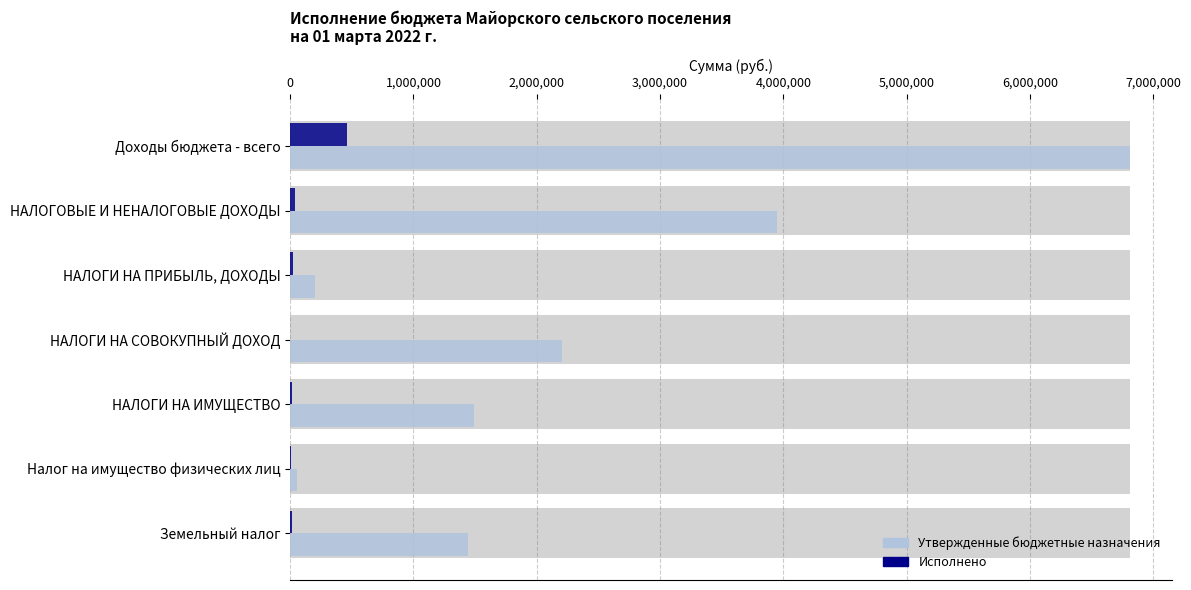

What is the average value of the Исполнено series?

77523.7